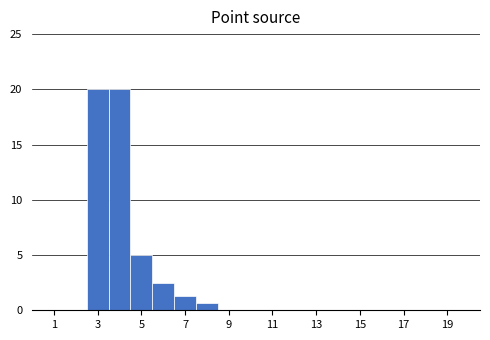

What is the height of the bar covering 6.5 to 7.5 on the x-axis? Neither the bar edges nor the heights are printed on the chart, so give them approximately, as read against the axes.

1.5